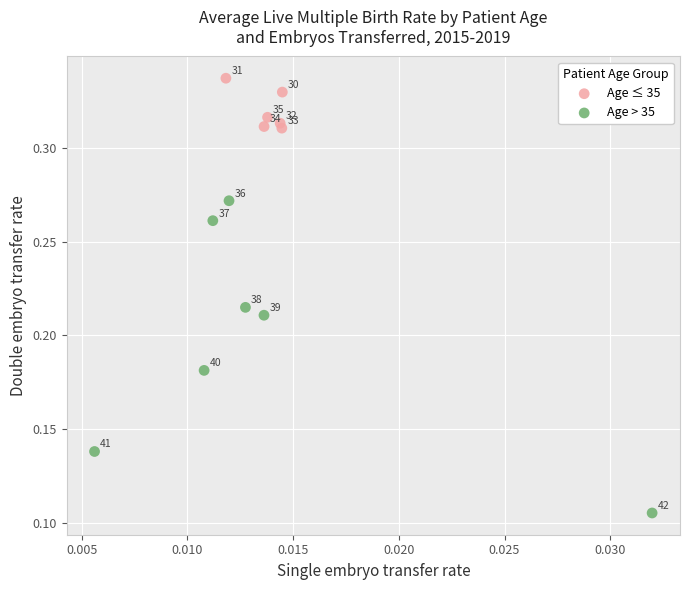

What are all the series names shown in the legend?

Age ≤ 35, Age > 35